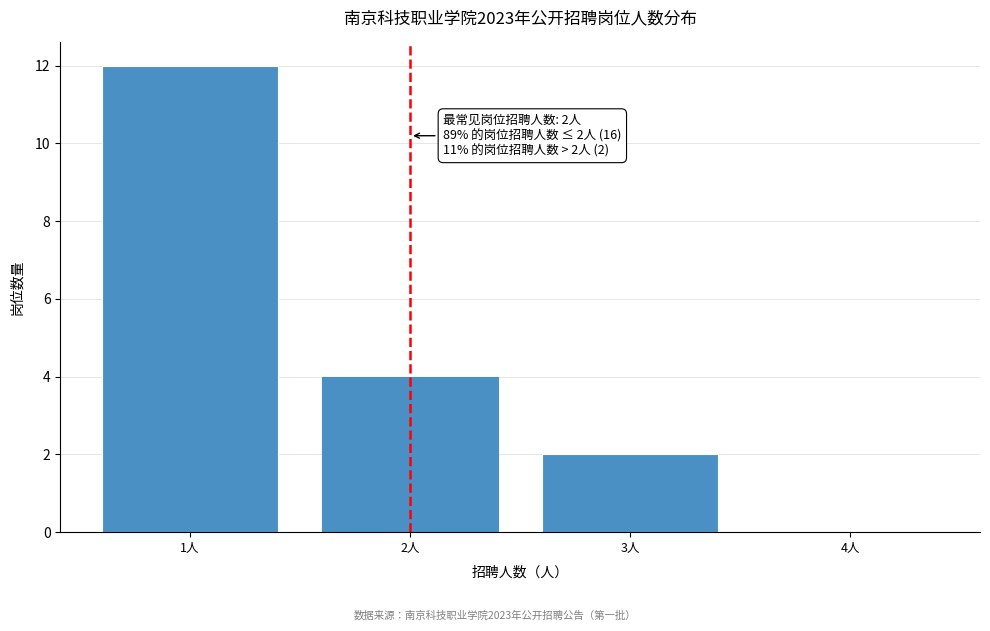

Reading right to left, list all the values displayed in this chart.

4人=0	3人=2	2人=4	1人=12